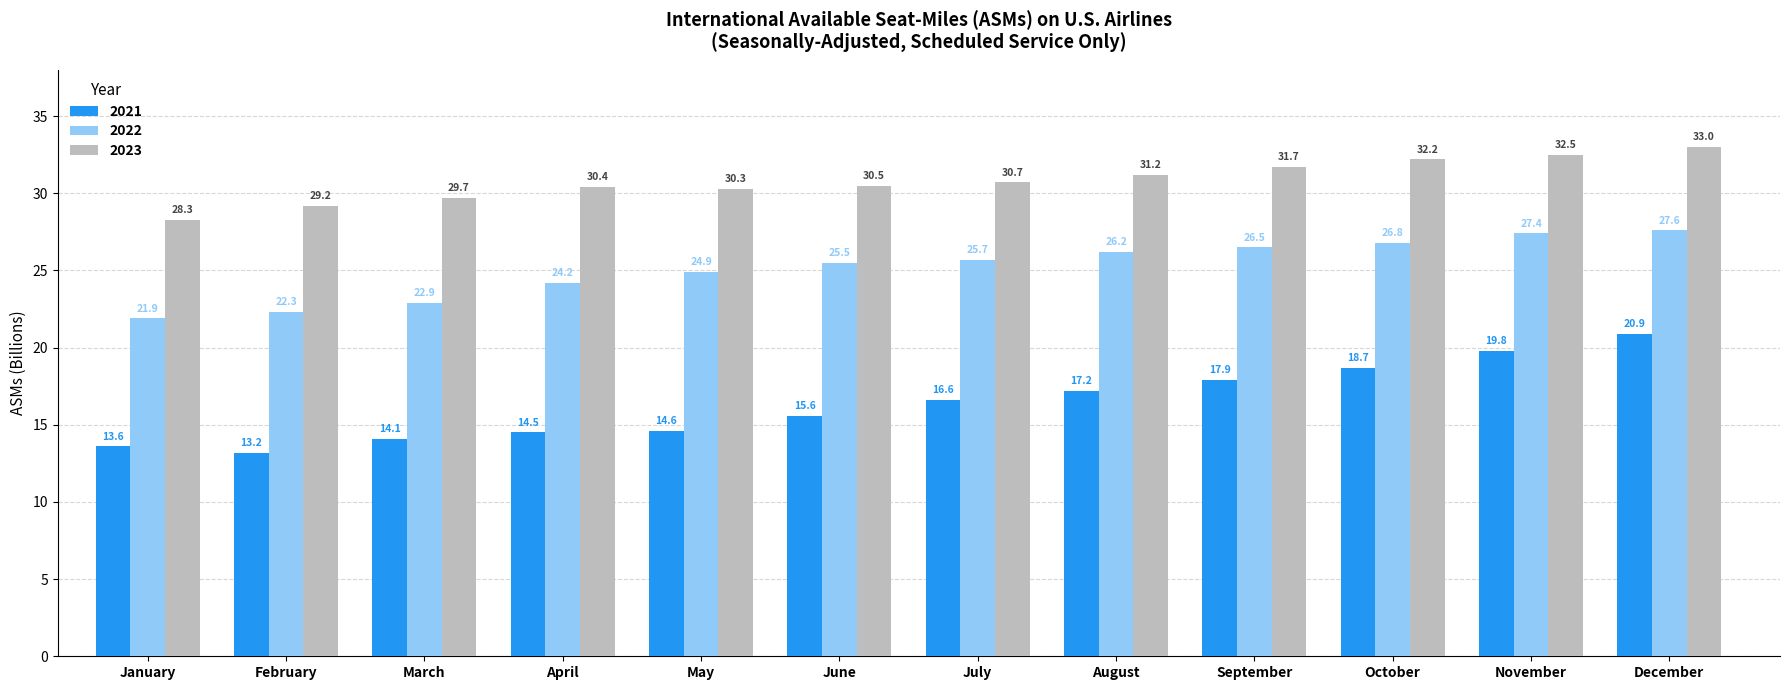

What is the value of the 2022 bar at the 2nd from the left?

22.3